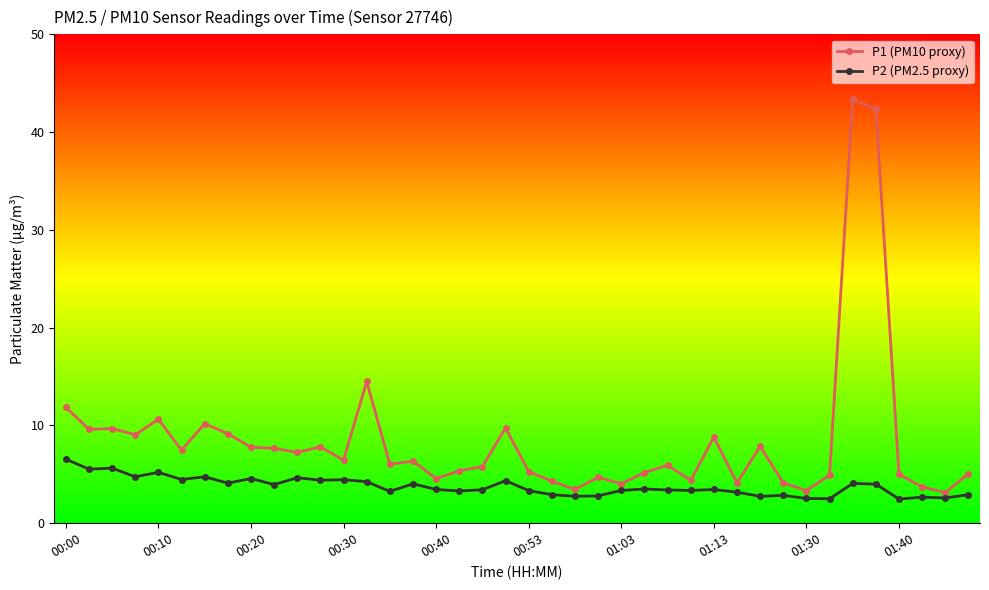

True or false: P1 (PM10 proxy) has more than 0 interior local peaks.

True